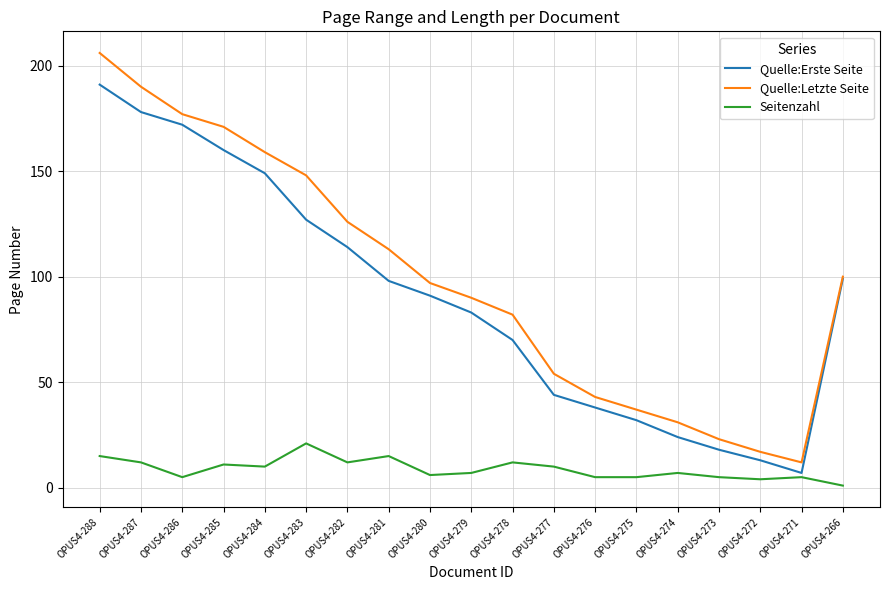

Rank the series at OPUS4-284 from highest to lowest value.

Quelle:Letzte Seite, Quelle:Erste Seite, Seitenzahl